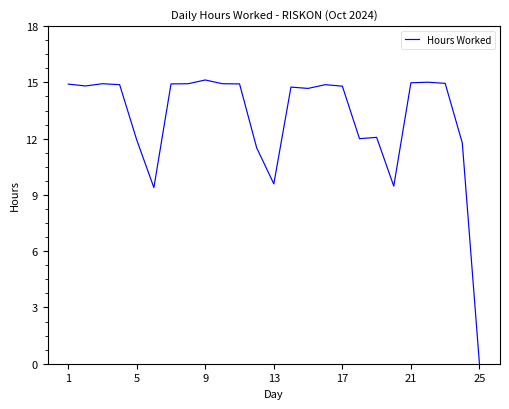

What is the difference between the maximum and minimum values?

15.1